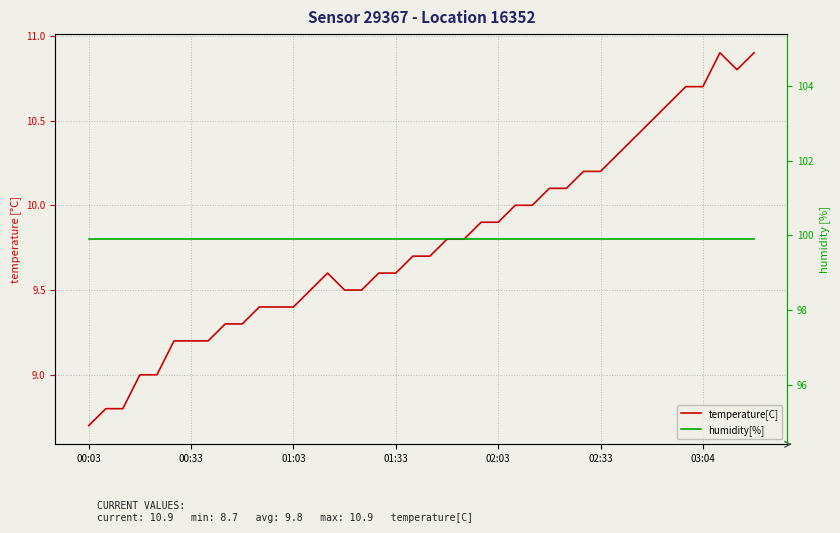

What is the total value across all series at 01:33?

109.5